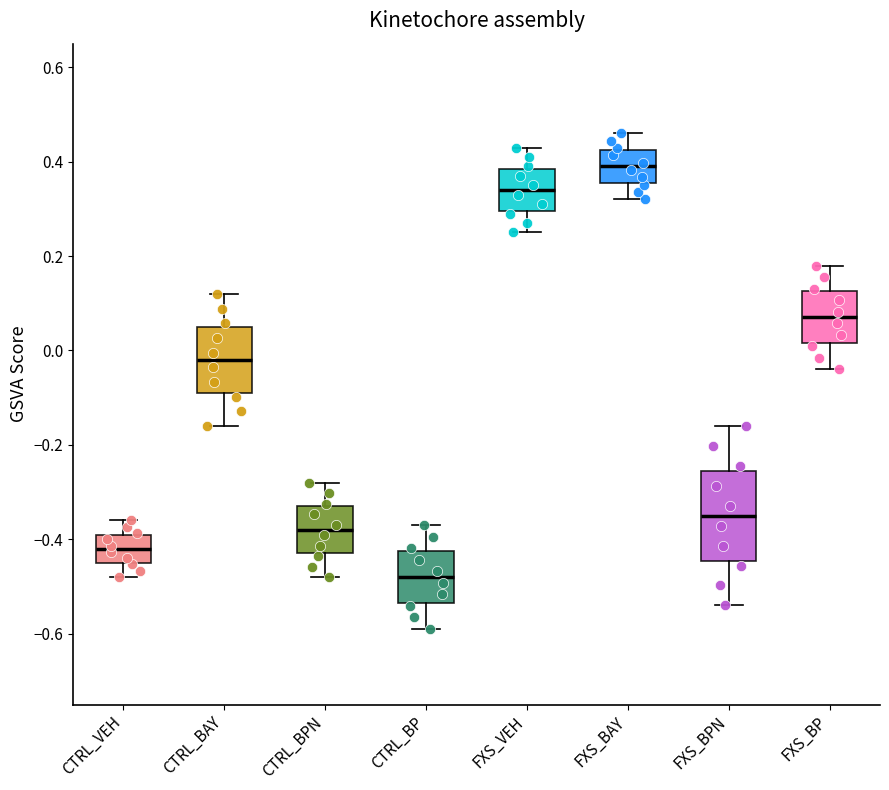

Reading left to right, read every box against the y-axis: the position of its median line, the range the box covers, and the ends of its whiskers. The values are not printed on the chart, so give them approximately, as read against the axis.

CTRL_VEH: median -0.42, box -0.44 to -0.38, whiskers -0.48 to -0.36
CTRL_BAY: median -0.02, box -0.08 to 0.06, whiskers -0.16 to 0.12
CTRL_BPN: median -0.38, box -0.42 to -0.34, whiskers -0.48 to -0.28
CTRL_BP: median -0.48, box -0.54 to -0.42, whiskers -0.58 to -0.36
FXS_VEH: median 0.34, box 0.30 to 0.38, whiskers 0.26 to 0.44
FXS_BAY: median 0.40, box 0.36 to 0.42, whiskers 0.32 to 0.46
FXS_BPN: median -0.36, box -0.44 to -0.26, whiskers -0.54 to -0.16
FXS_BP: median 0.06, box 0.02 to 0.12, whiskers -0.04 to 0.18